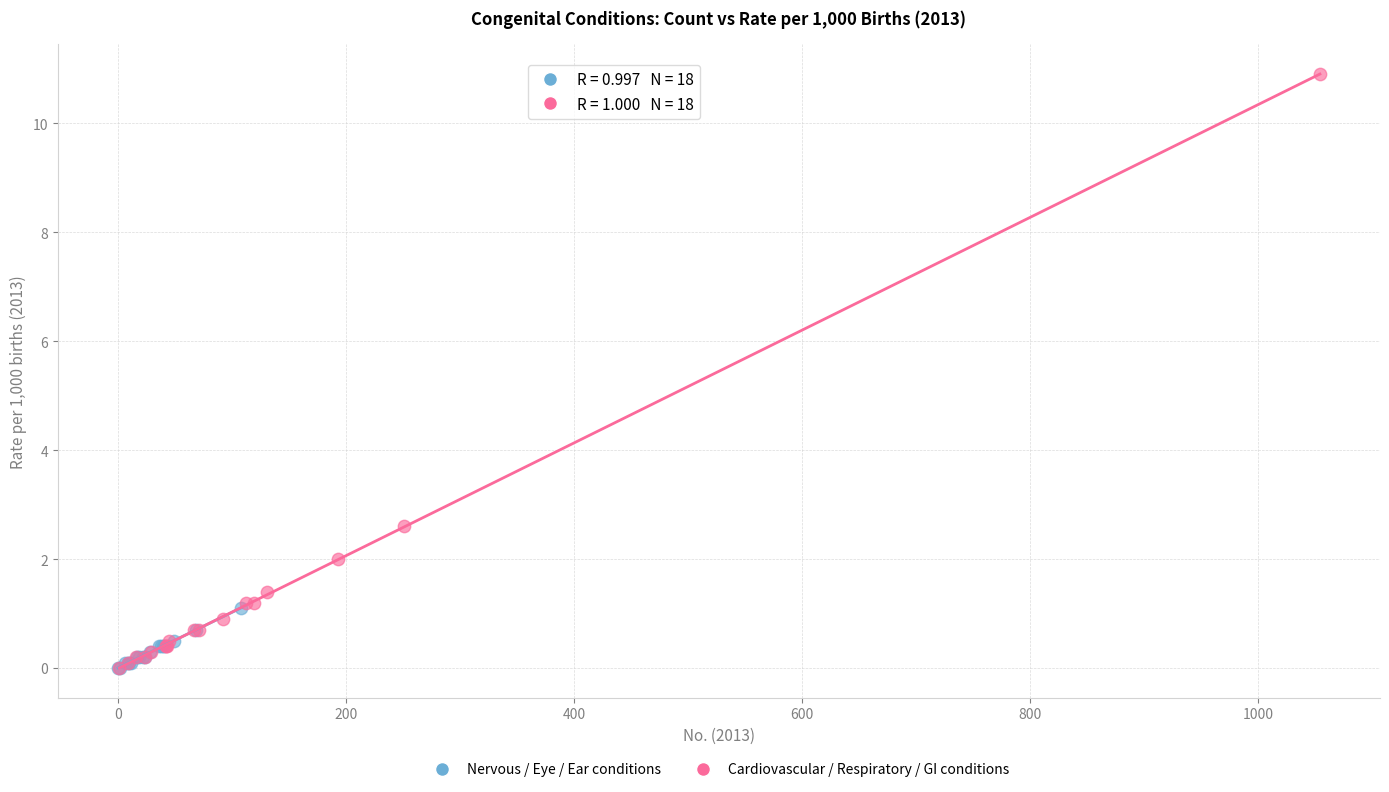

Which series reaches the maximum Y coordinate?

Cardiovascular / Respiratory / GI conditions